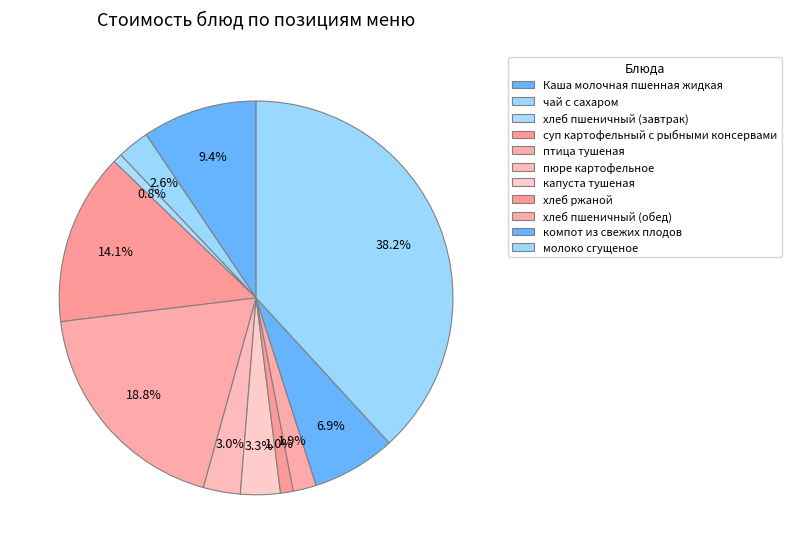

Is there any slice that represents more than half of the pie?

No